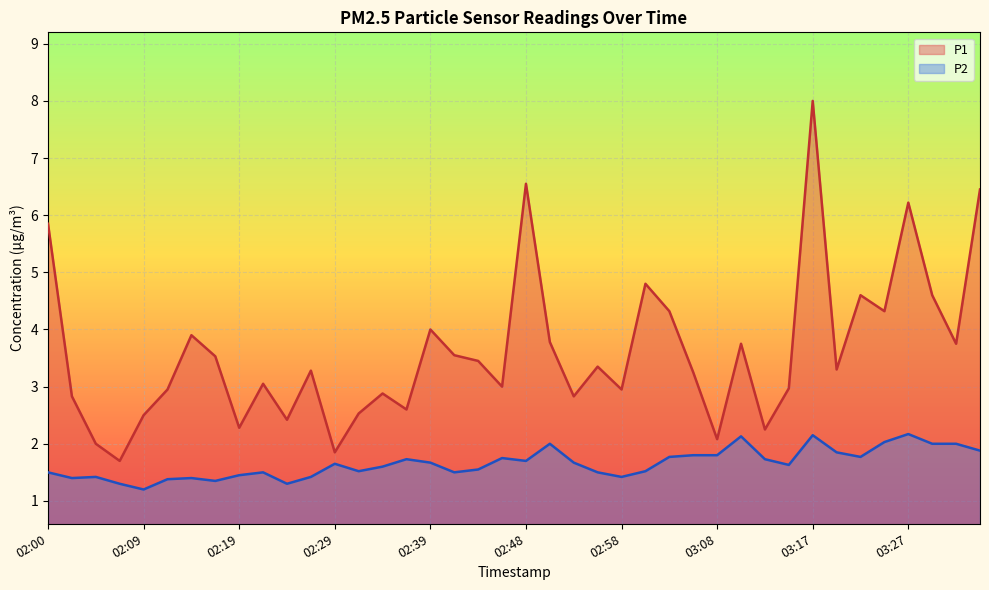

True or false: P1 has more than 1 interior local peaks.

True